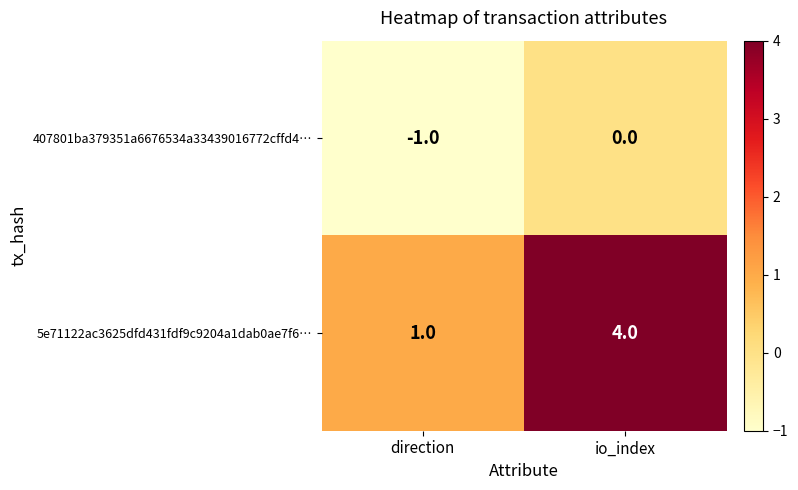

Reading left to right, extract all data points from this chart.

407801ba379351a6676534a33439016772cffd4…: direction=-1	io_index=0
5e71122ac3625dfd431fdf9c9204a1dab0ae7f6…: direction=1	io_index=4